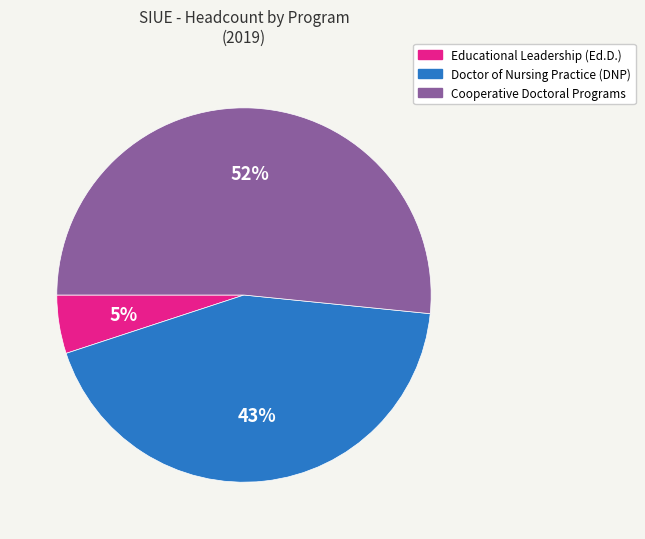

How many segments does this pie chart have?

3